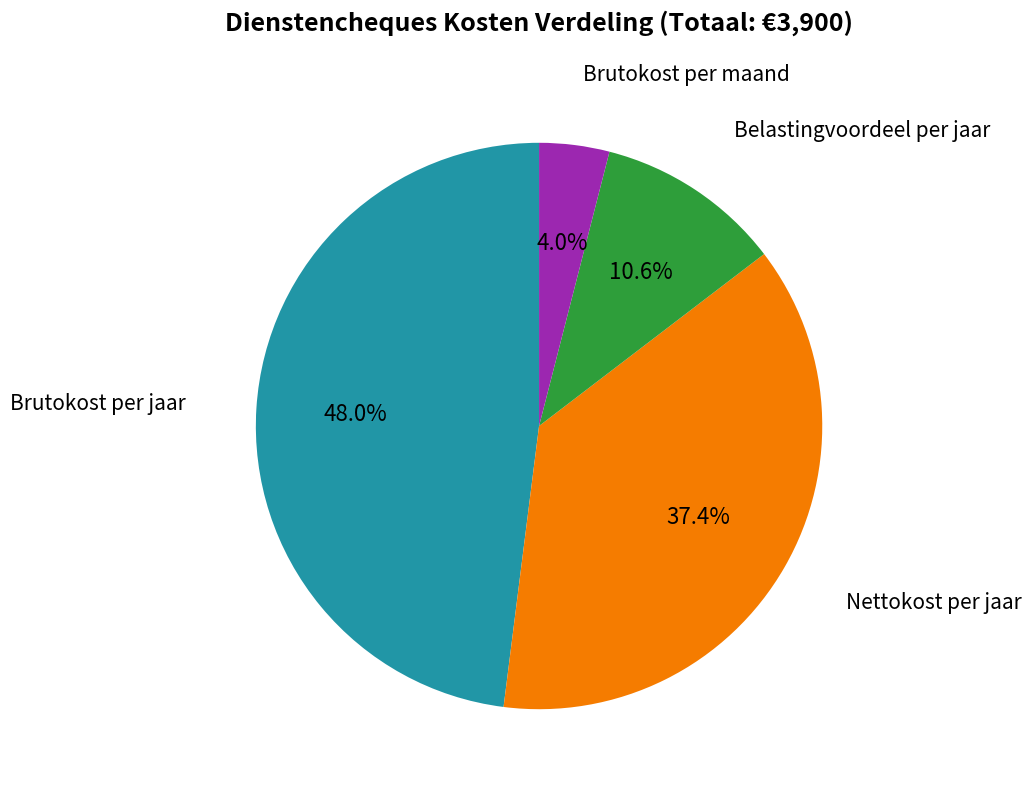

Which slice is the smallest?

Brutokost per maand